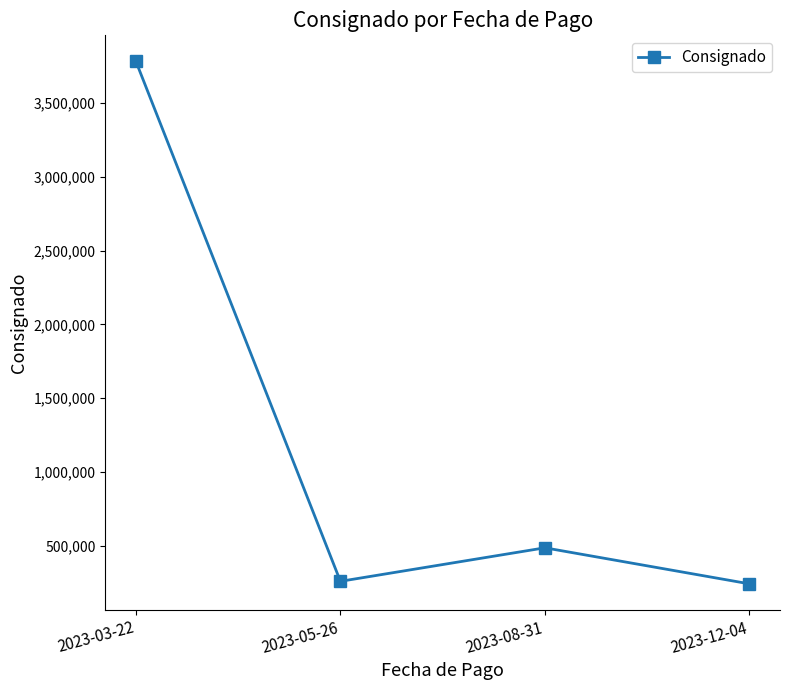

What is the label of the 1st point from the left?

2023-03-22